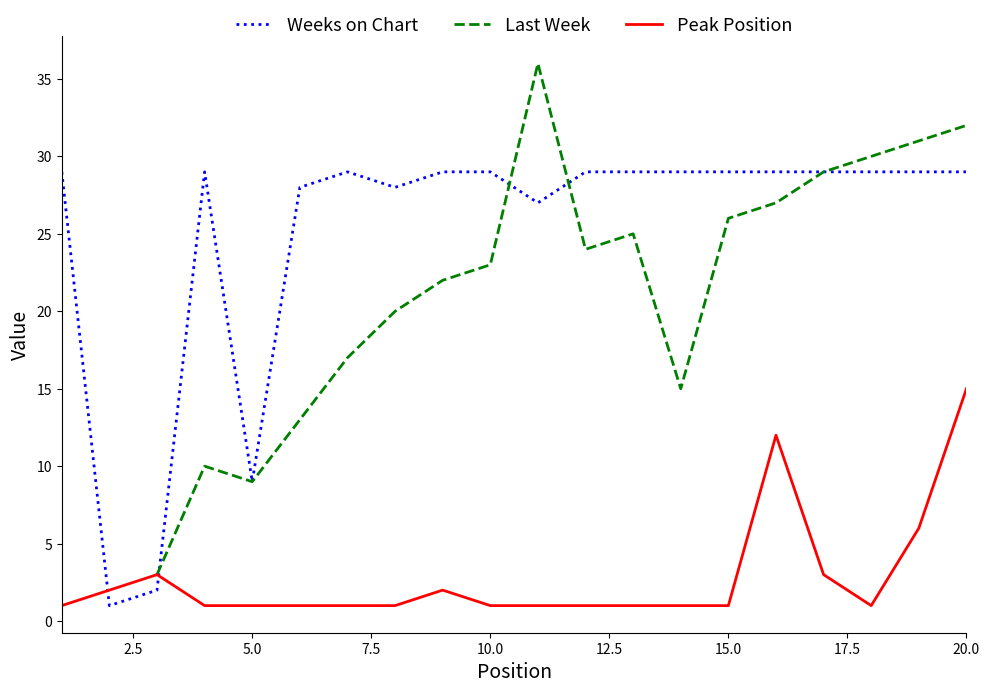

Which series has the largest range (max minus min)?

Last Week